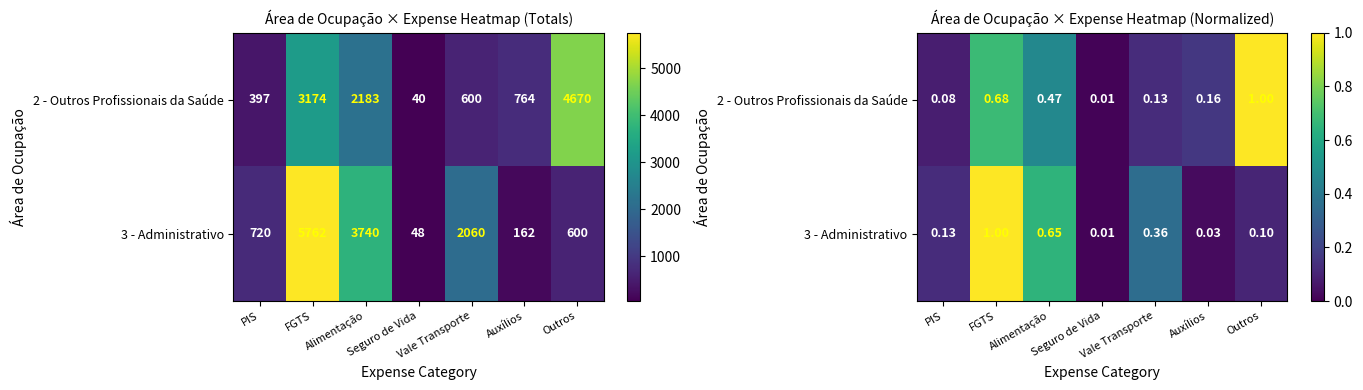

The value of 2 - Outros Profissionais da Saúde at Auxílios is 0.2. True or false?

True